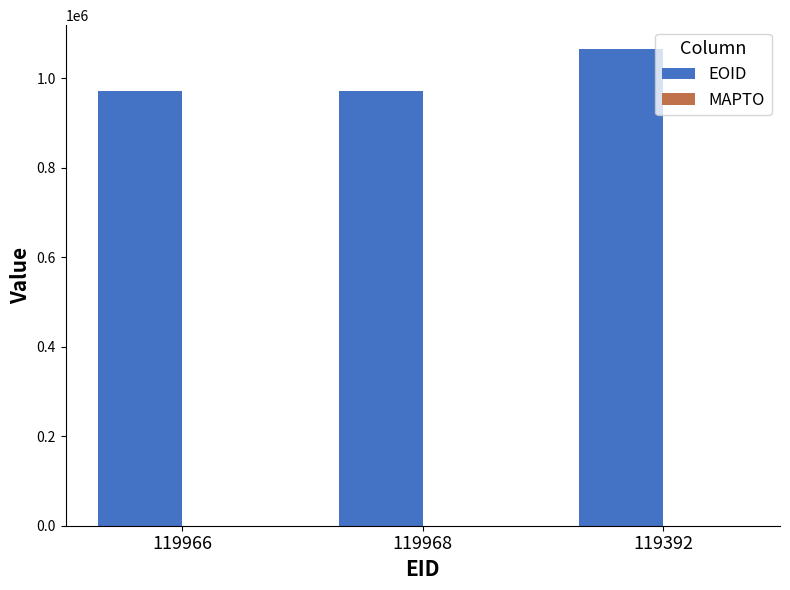

What is the value of the 1st bar from the left?

971743